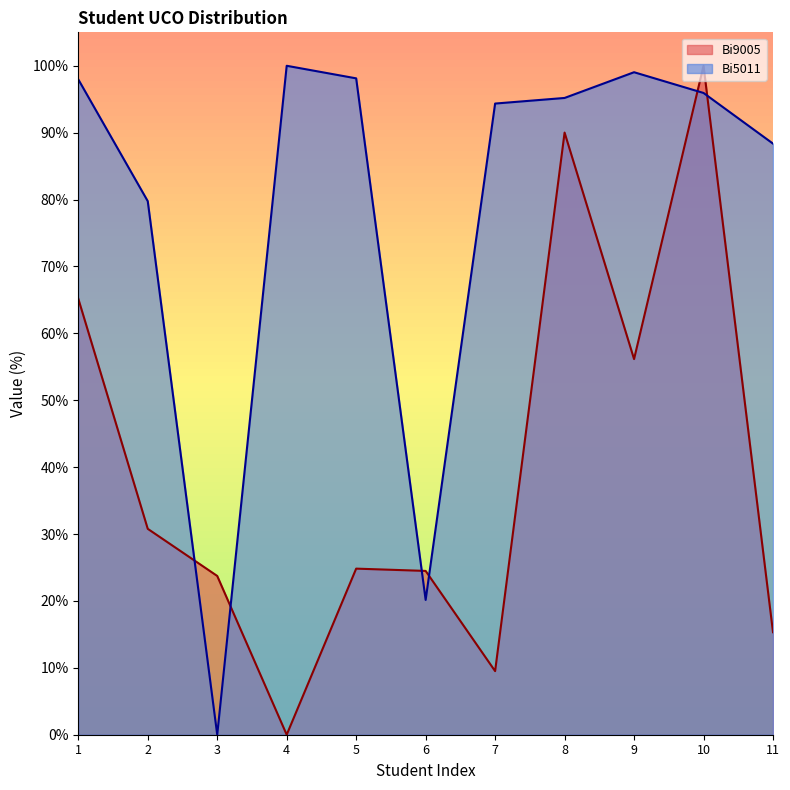

What is the difference between the highest and lowest values at 11?

73.0